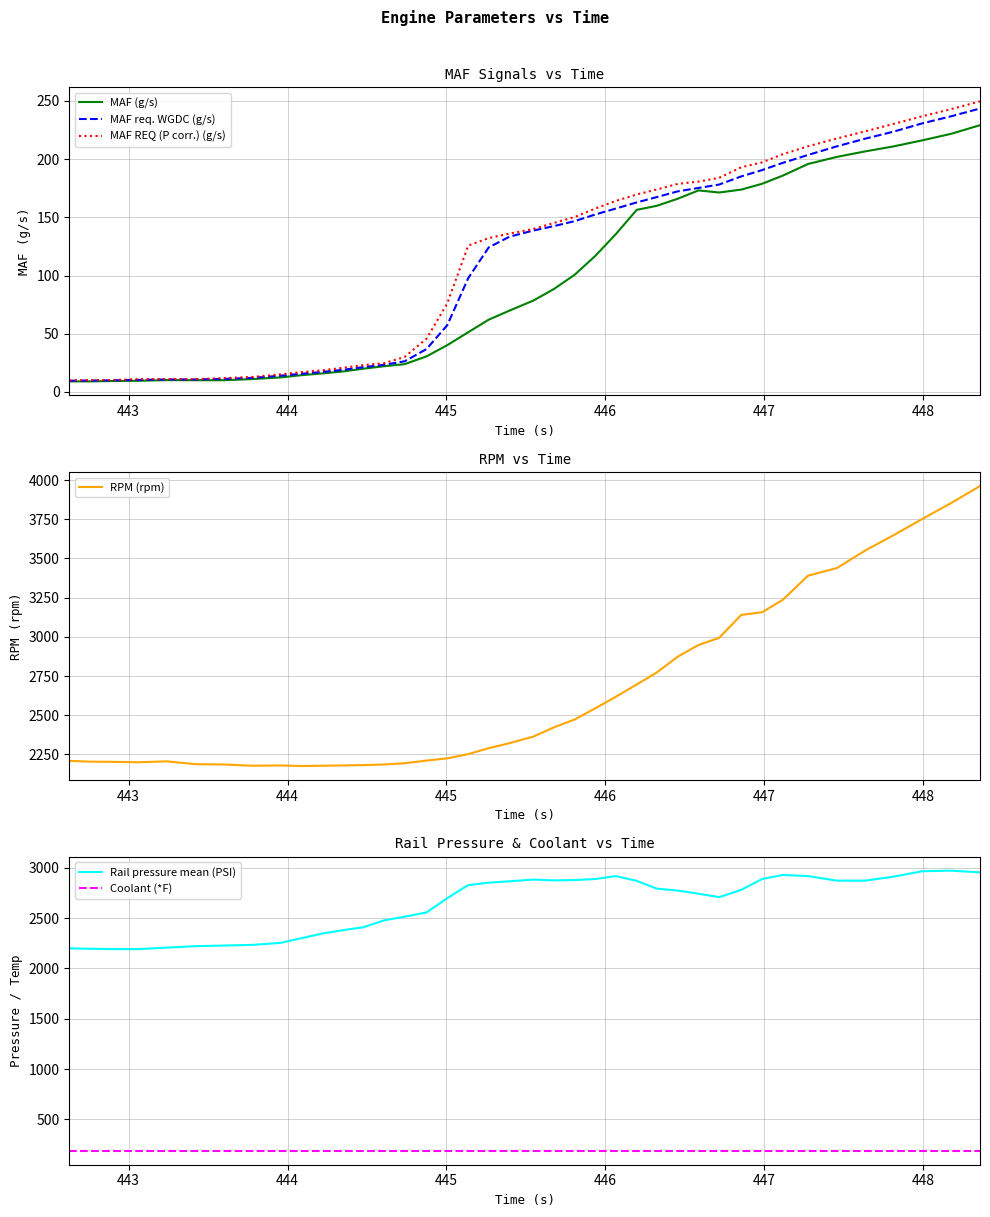

True or false: MAF (g/s) and Rail pressure mean (PSI) intersect in this chart.

False